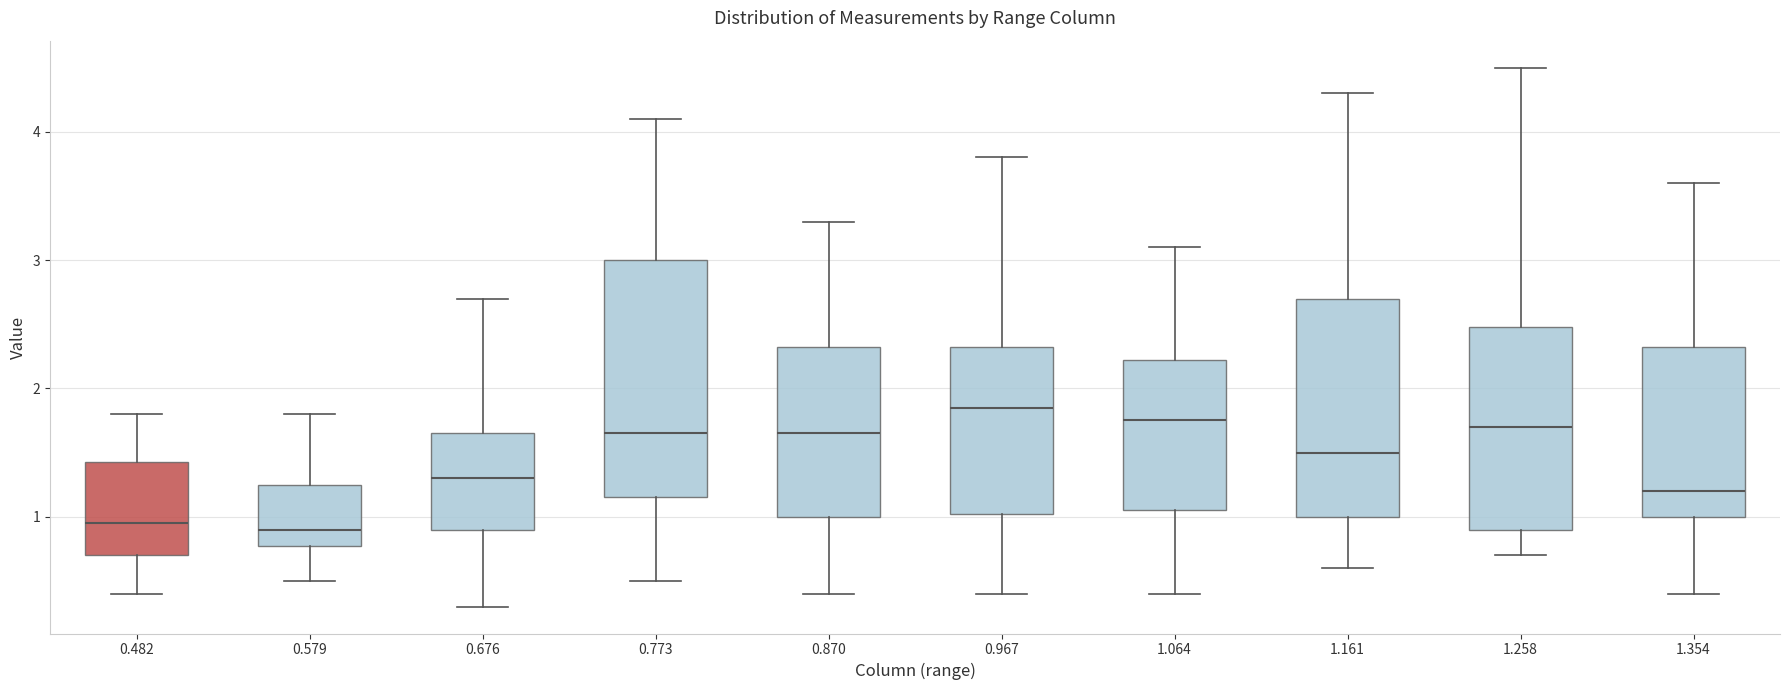

Which box is the tallest, from its lower edge to its upper edge?

0.773